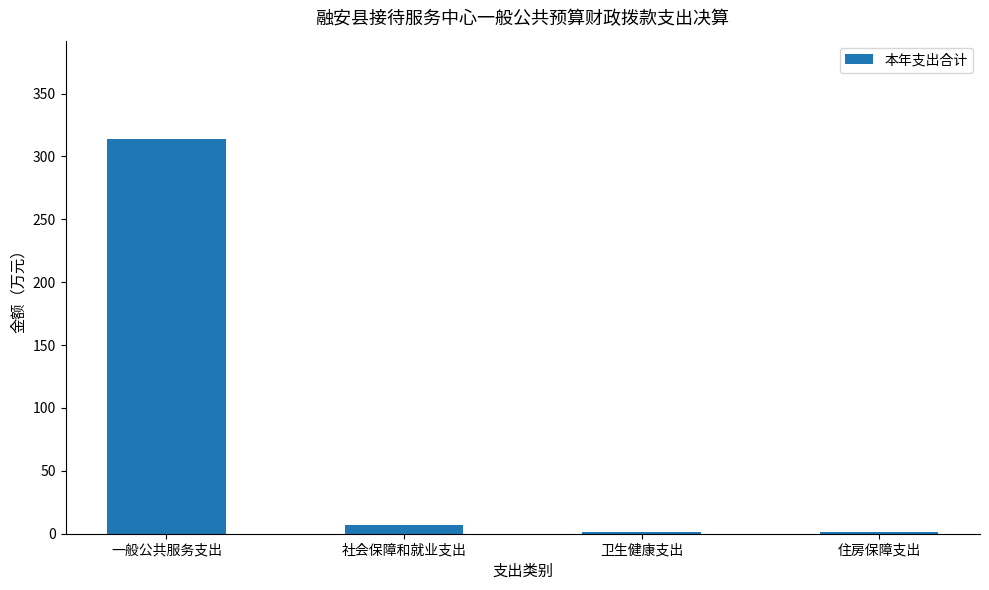

What is the maximum value shown in the chart?

313.6